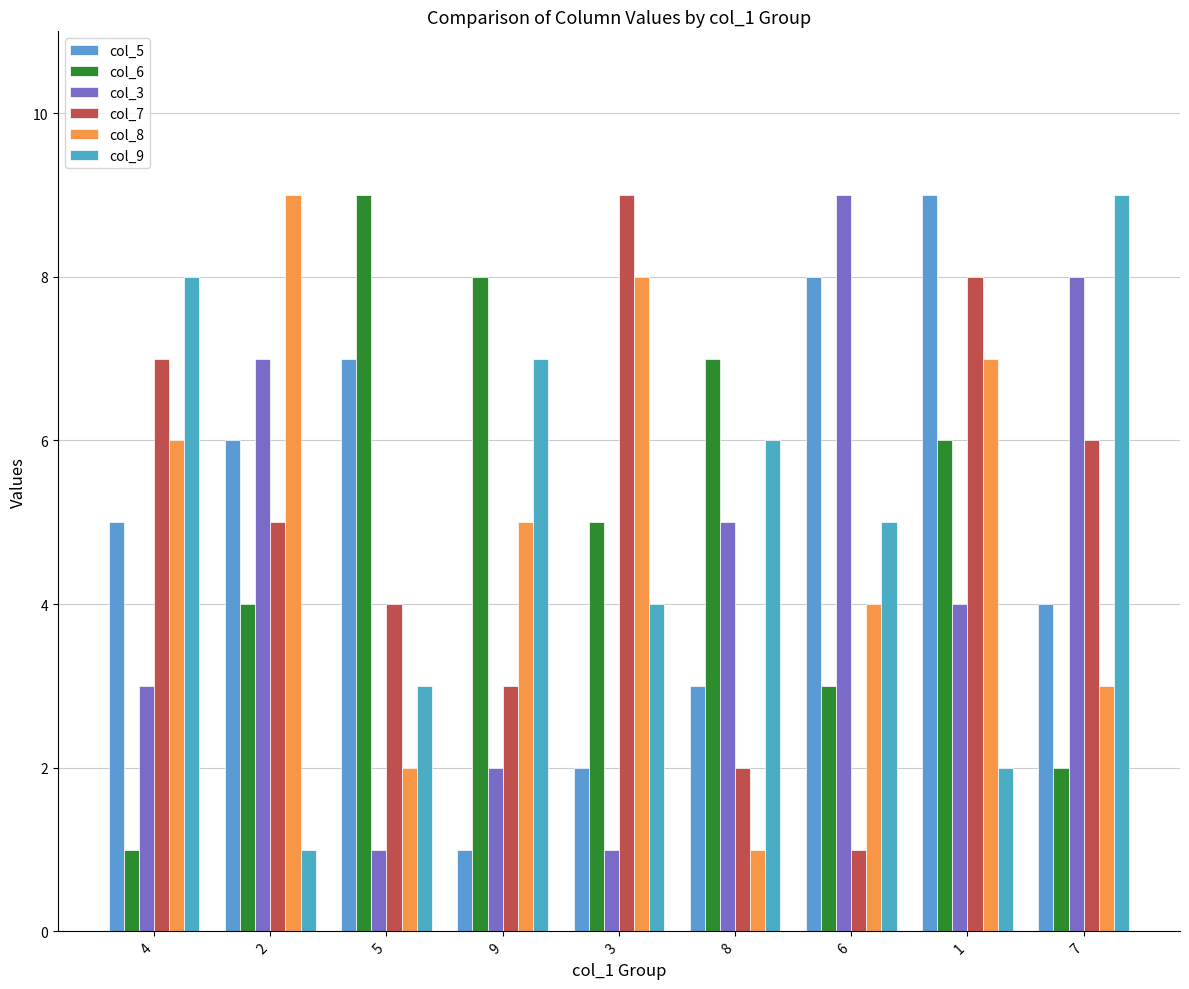

Which series has the widest spread of values?

col_5